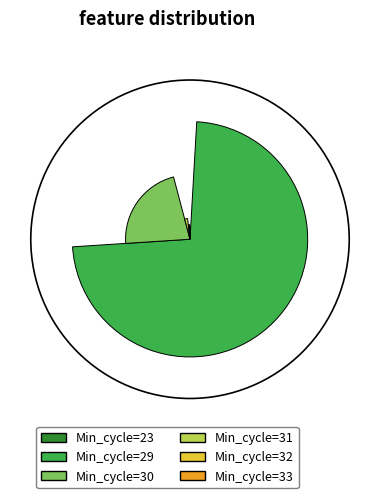

How much of the chart is everything except Min_cycle=32?

98.9%